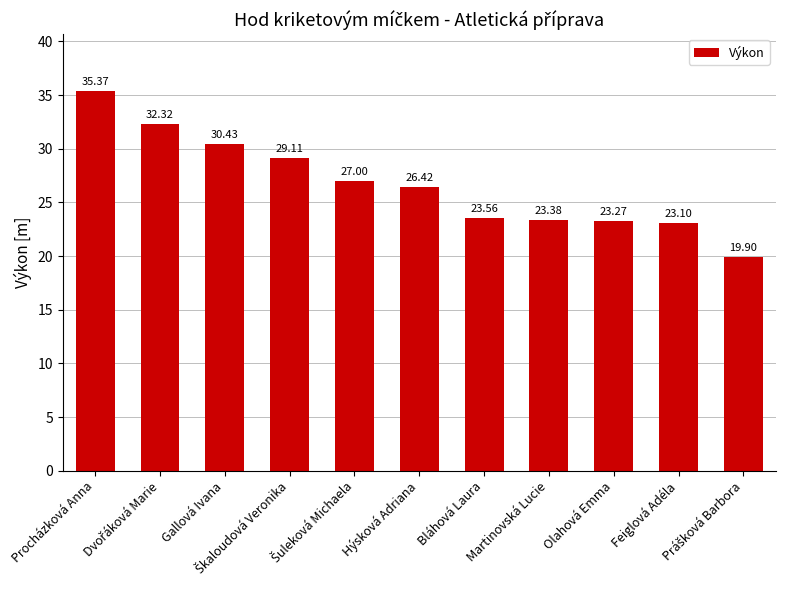

What is the difference between the maximum and second lowest values?

12.3